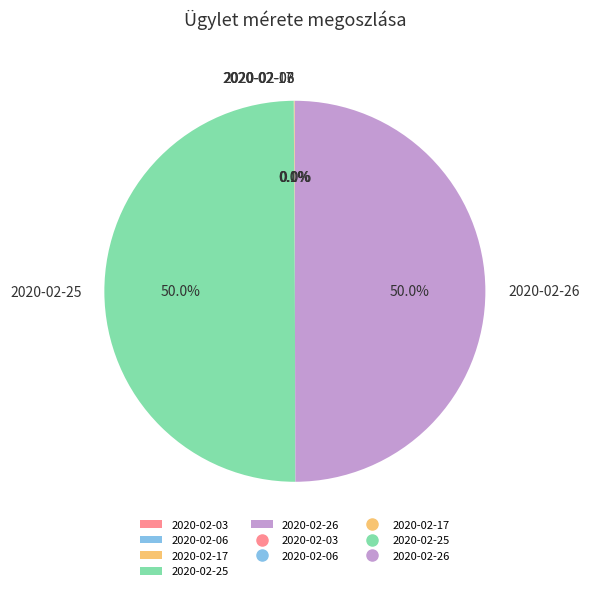

What portion of the pie excludes 2020-02-26?

50.0%